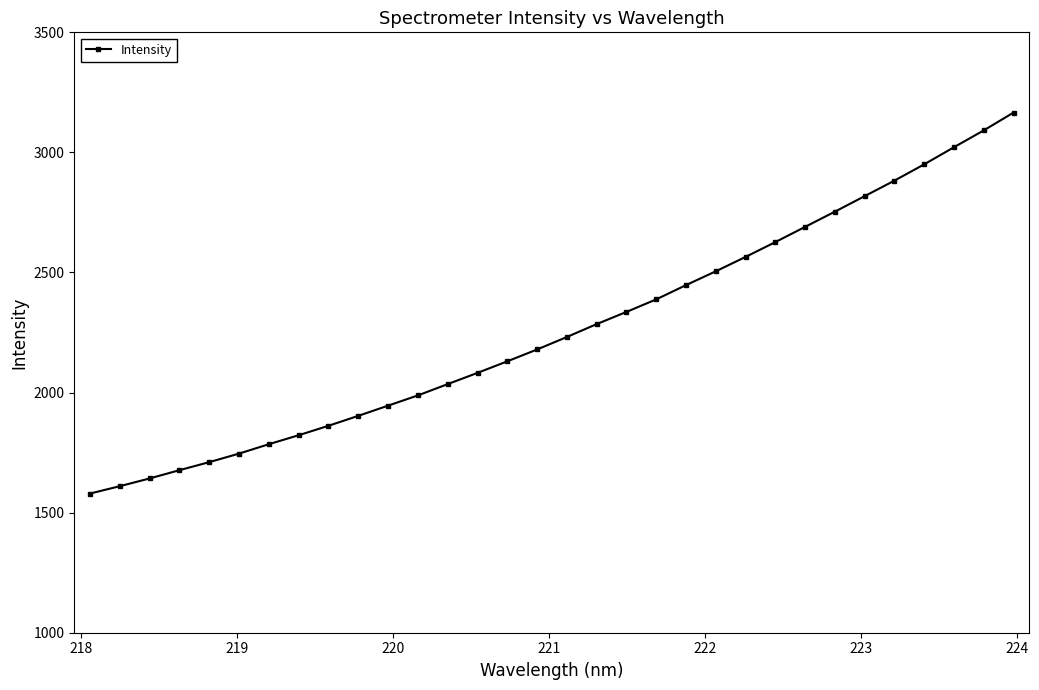

What is the sum of all values?

72454.9